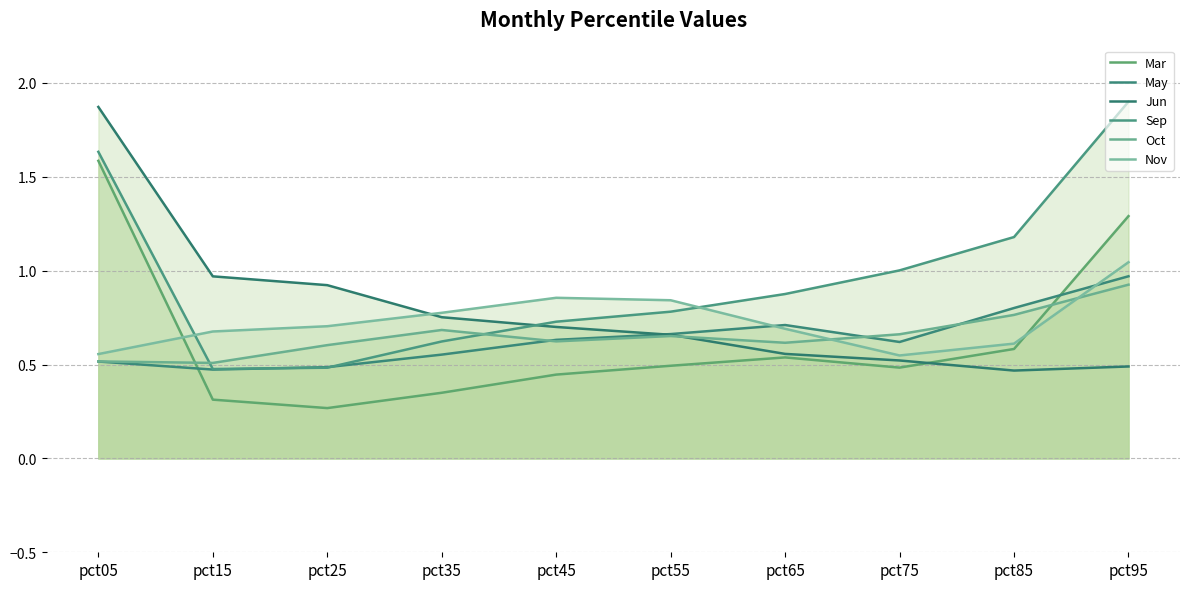

At which category does Sep reach its first local valley?

pct15